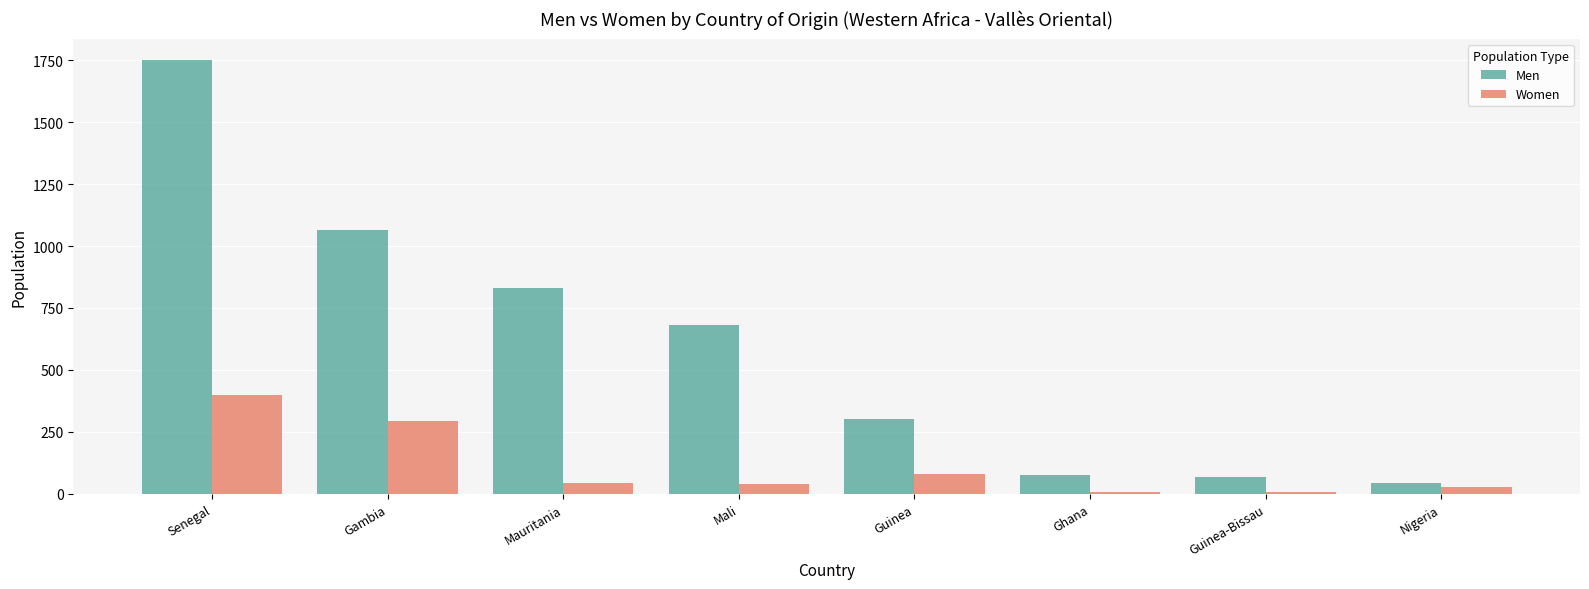

Is it true that Men equals 66 at Guinea-Bissau?

True